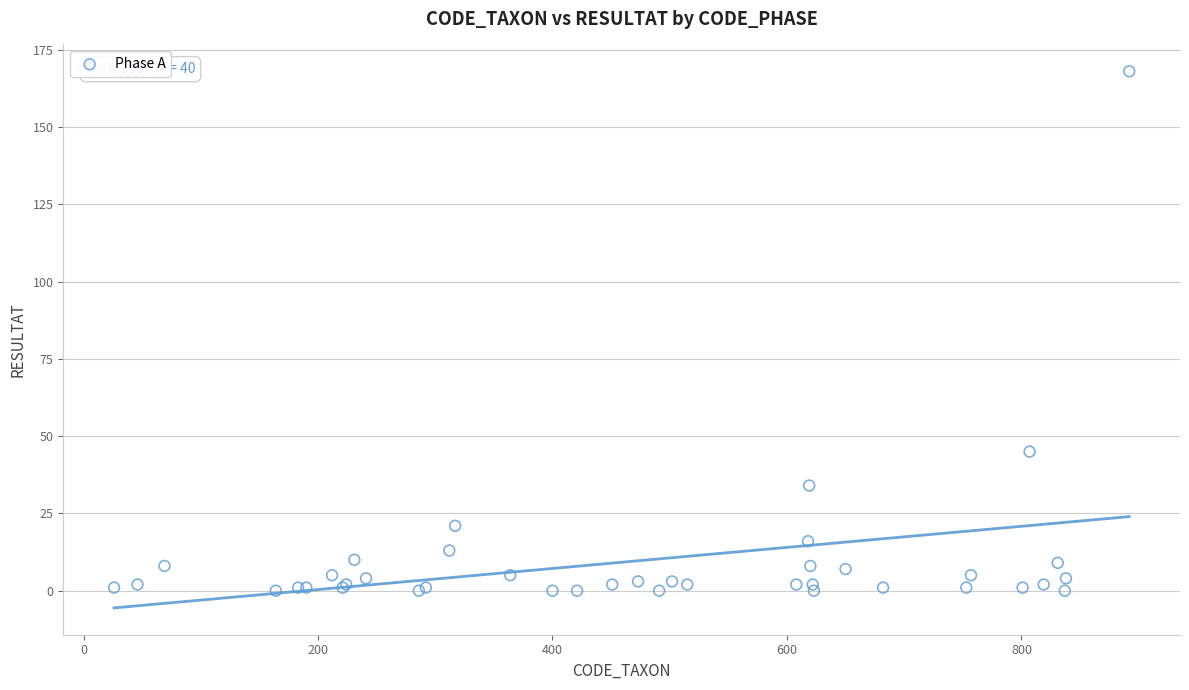

What Y value in the scatter plot is closest to 84?

45